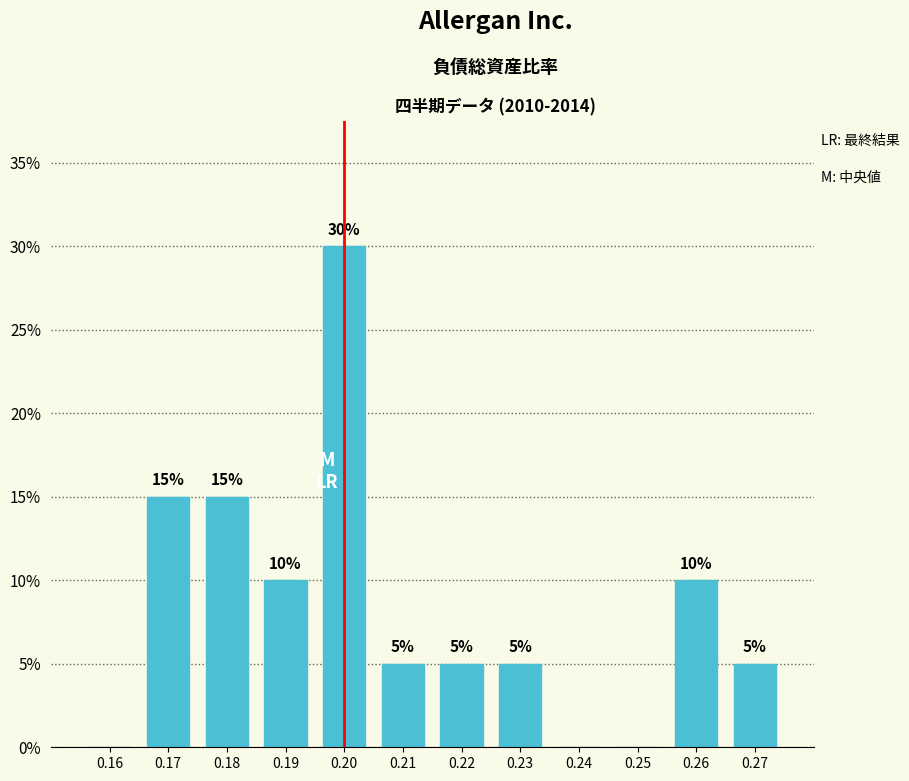

Which range on the x-axis has the tallest bar?

0.195 to 0.205